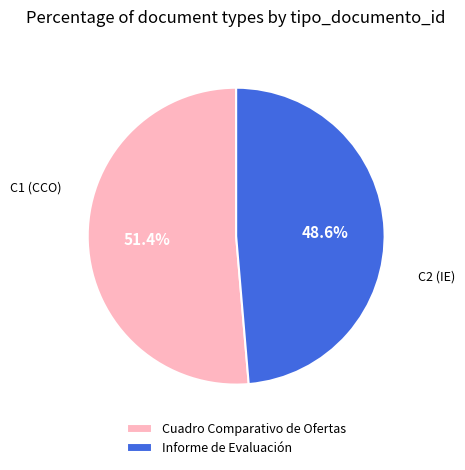

Approximately how many times larger is the value at Cuadro Comparativo de Ofertas compared to Informe de Evaluación?

1.1